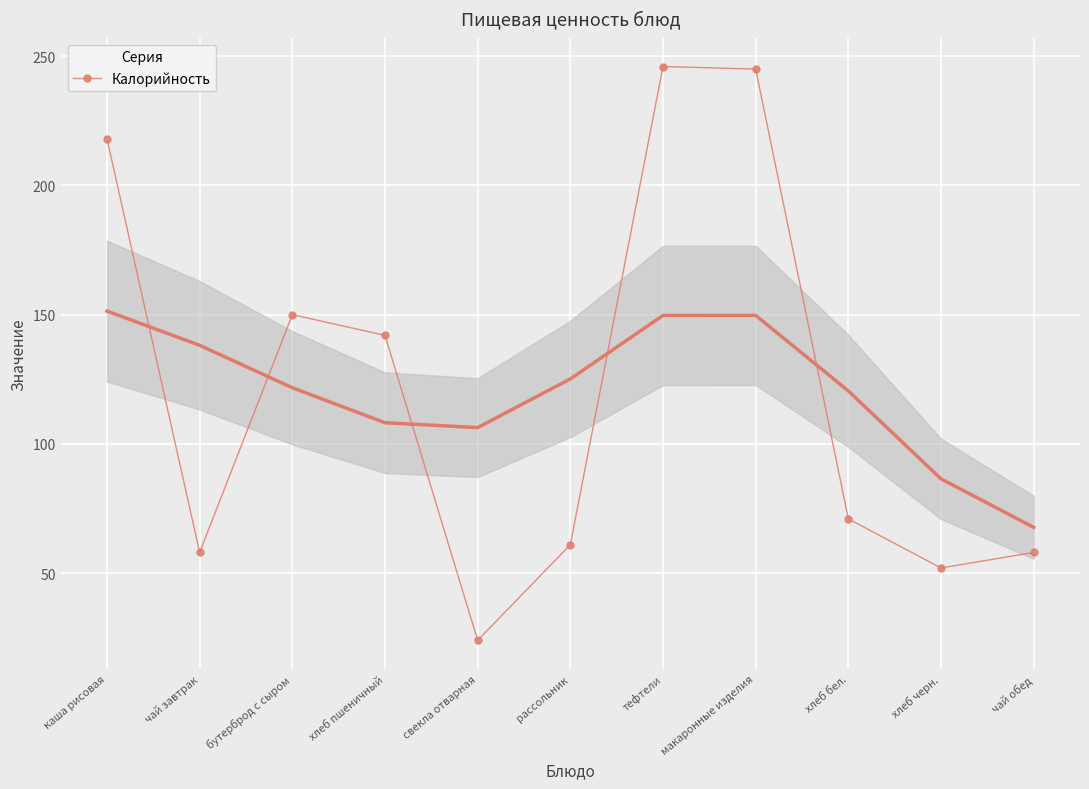

The chart shows a value of 24 at свекла отварная. True or false?

True